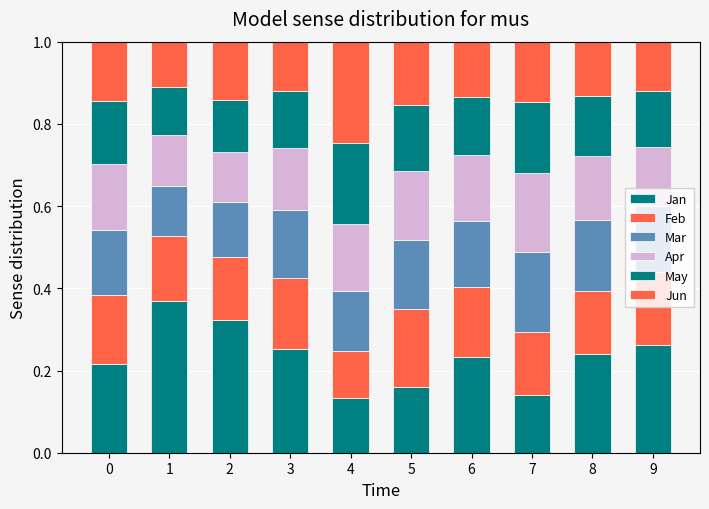

Does the chart contain stacked bars?

Yes